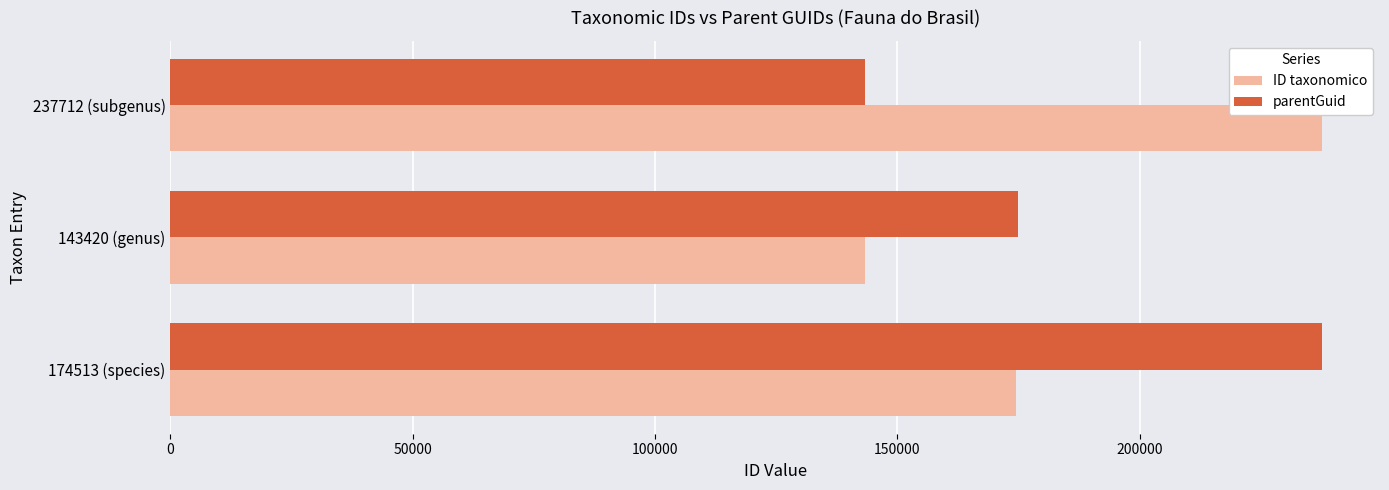

What are all the series names shown in the legend?

ID taxonomico, parentGuid